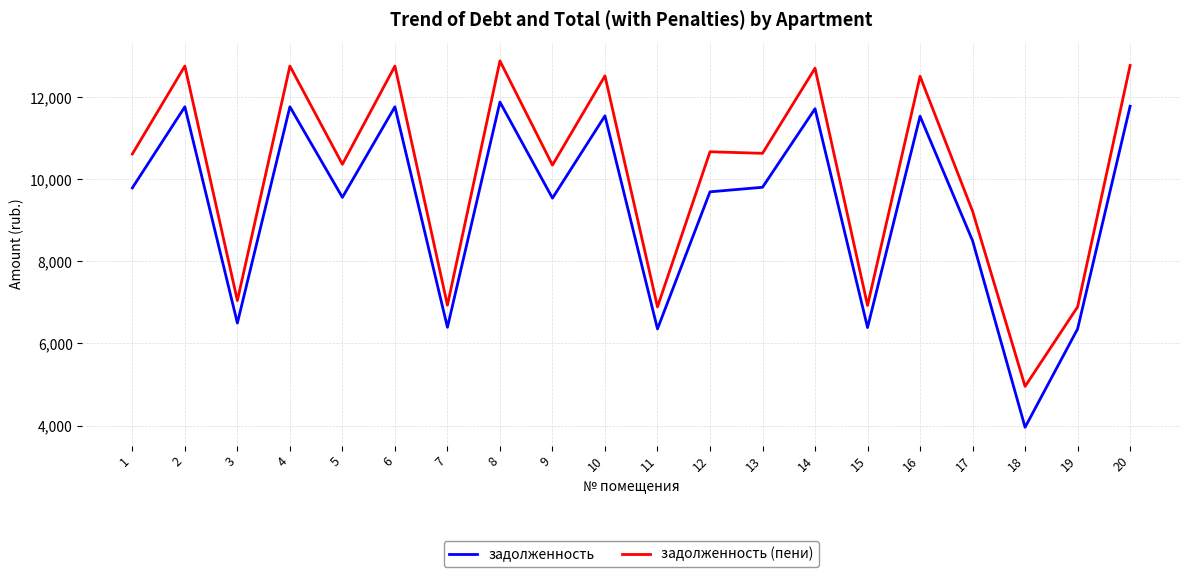

What is the sum of all задолженность (пени) values?

203206.4